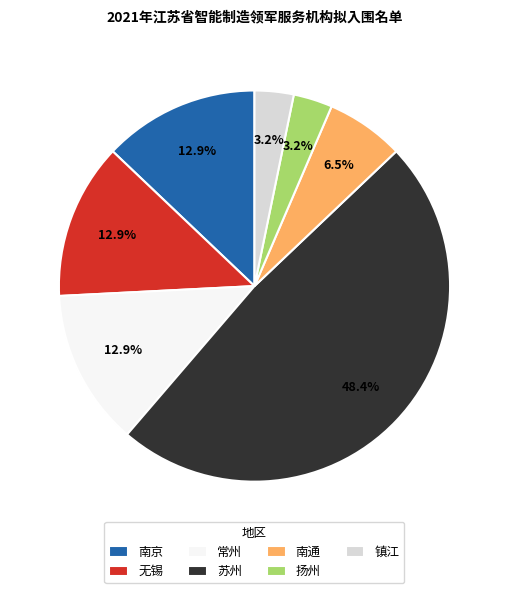

Between 镇江 and 常州, which is larger?

常州